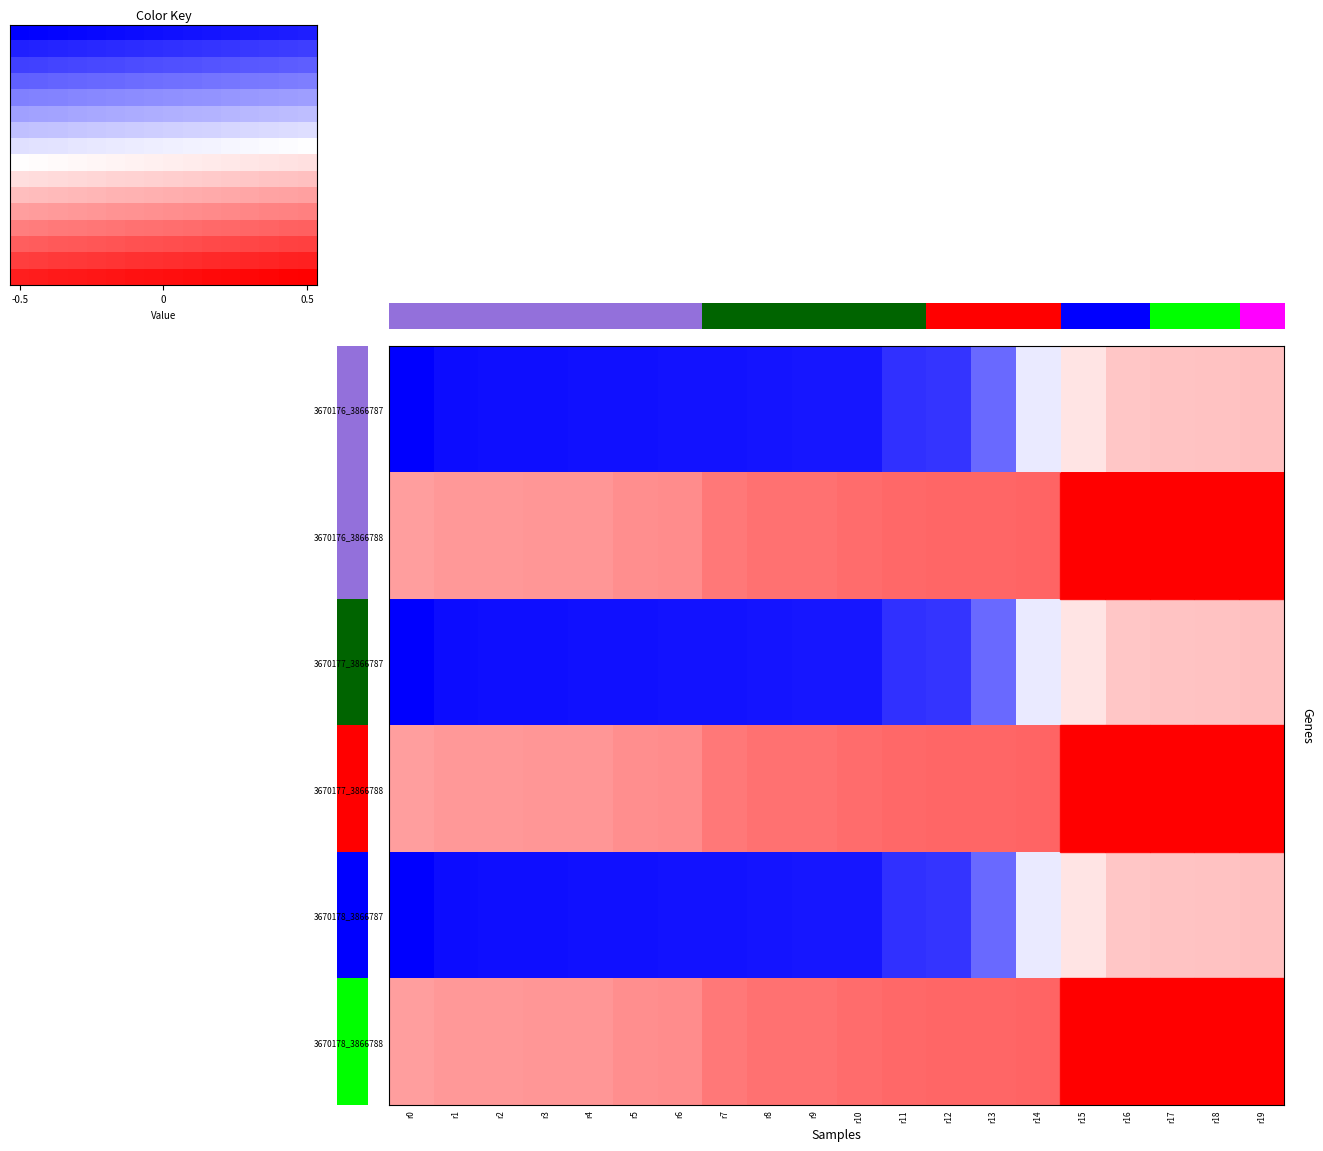

What is the greatest value displayed?

0.5